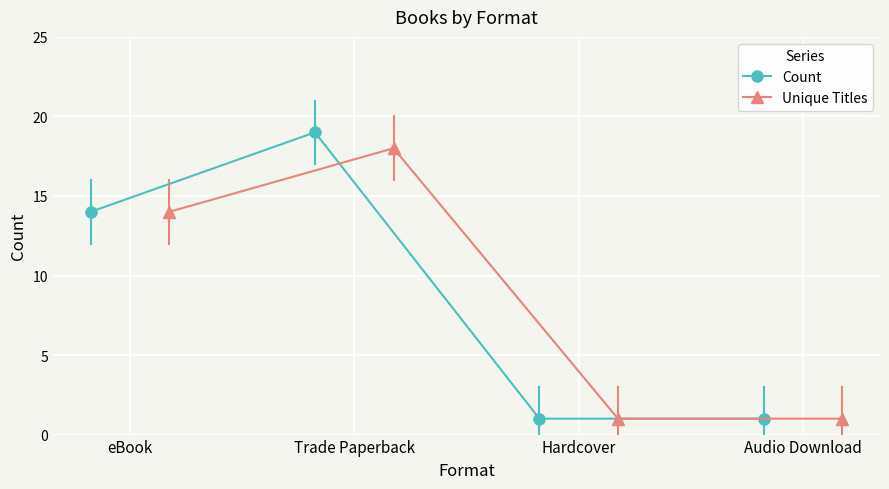

What is the maximum value for Count?

19